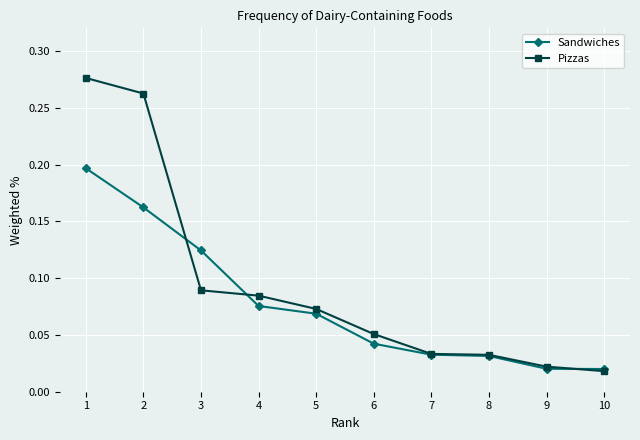

How many Sandwiches values are between 0 and 1?

10